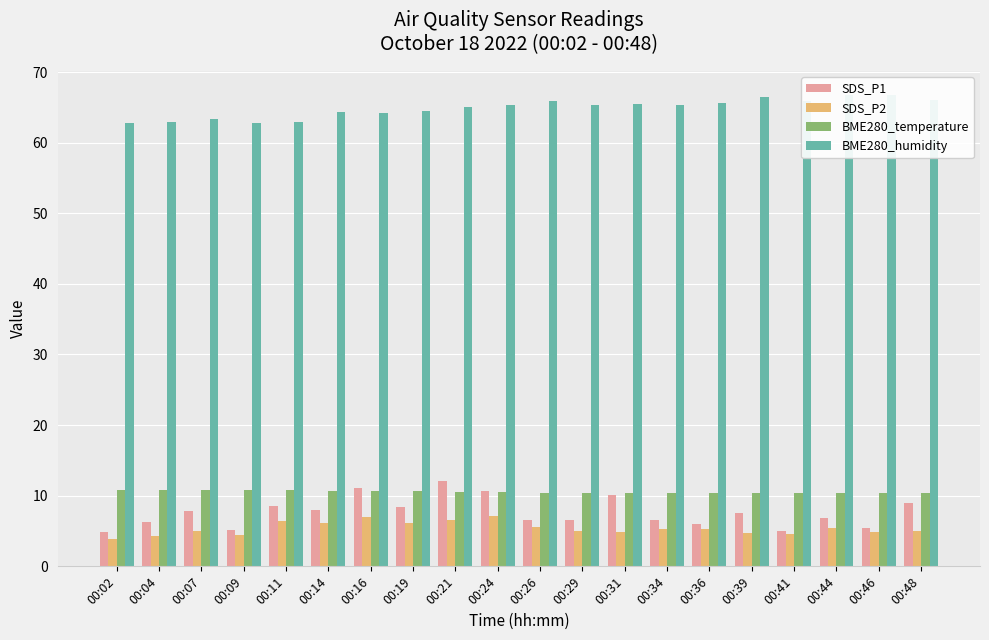

What is the difference between the highest and lowest values at 00:16?

57.2